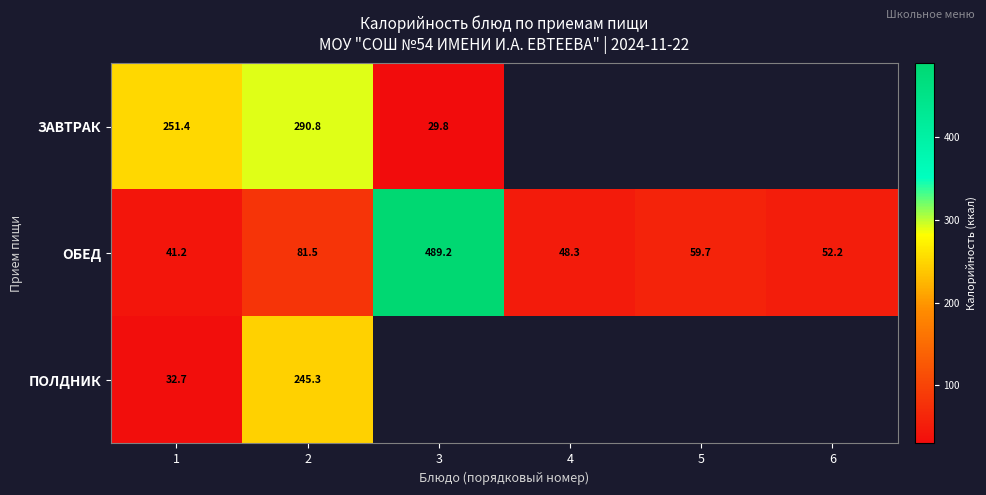

Rank the series at 2 from lowest to highest value.

ОБЕД, ПОЛДНИК, ЗАВТРАК